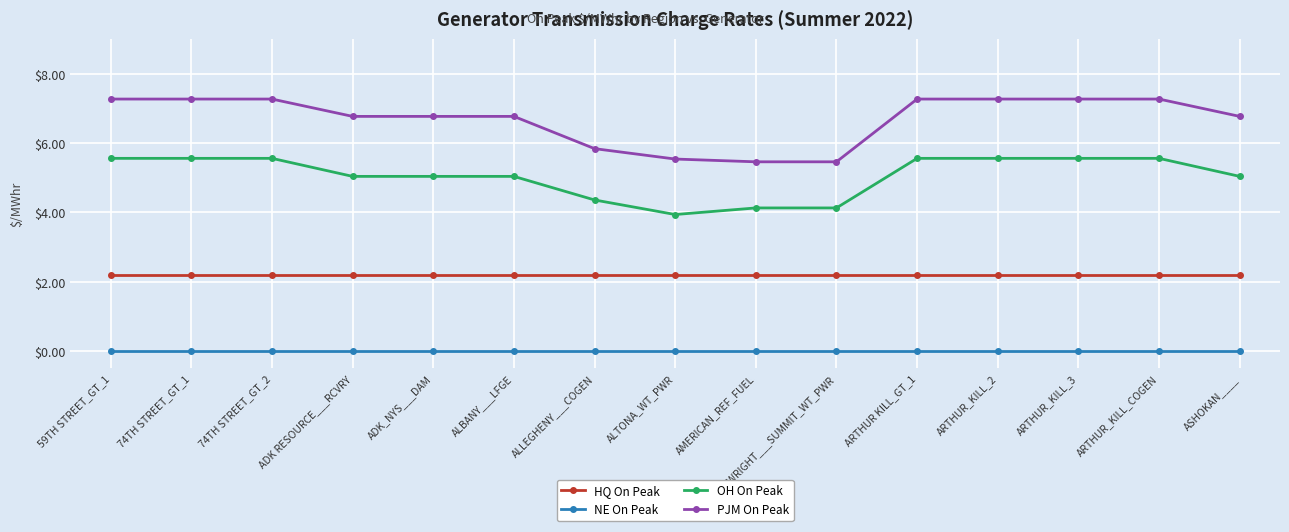

The PJM On Peak series shows 10.2 at 74TH STREET_GT_1. True or false?

False